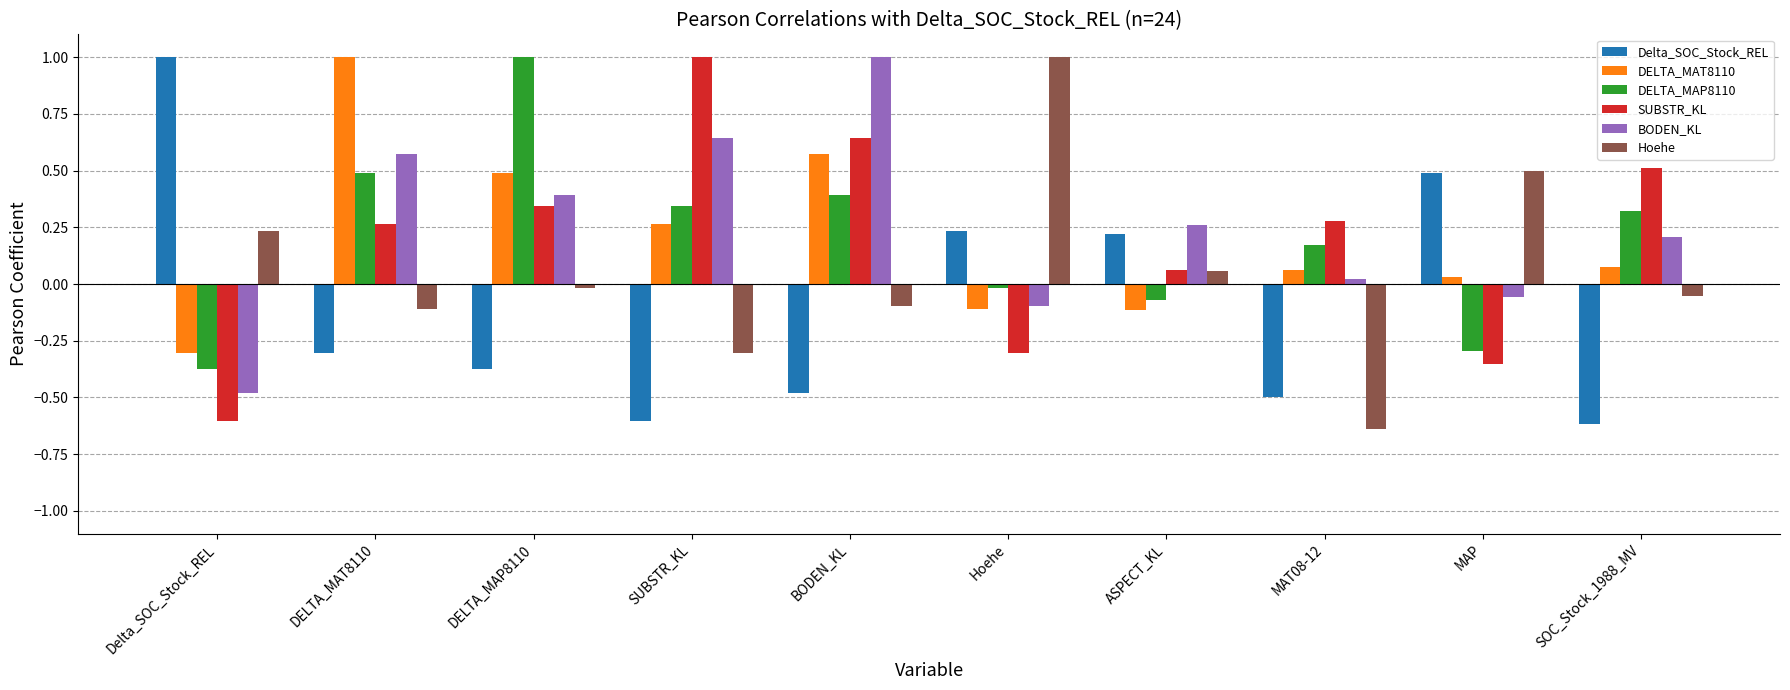

At which label does DELTA_MAP8110 reach its peak?

DELTA_MAP8110